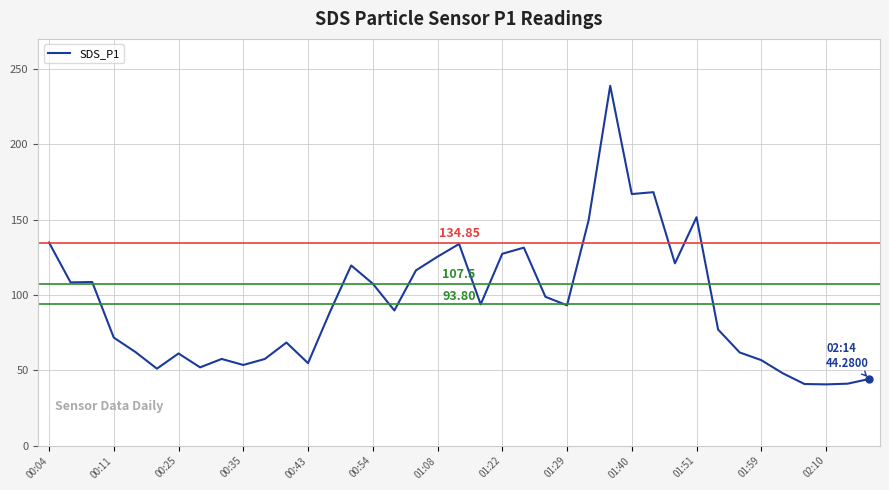

What is the difference between the maximum and minimum values?

198.2